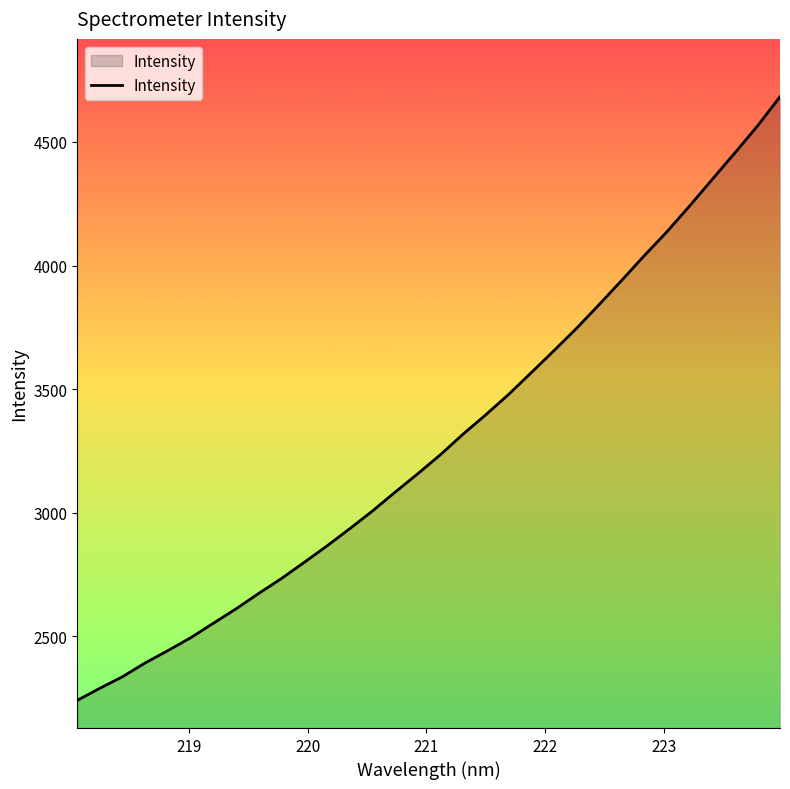

What is the difference between the maximum and minimum values?

2441.8